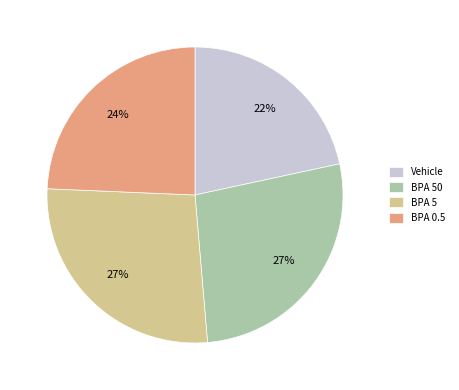

Is there any slice that represents more than half of the pie?

No